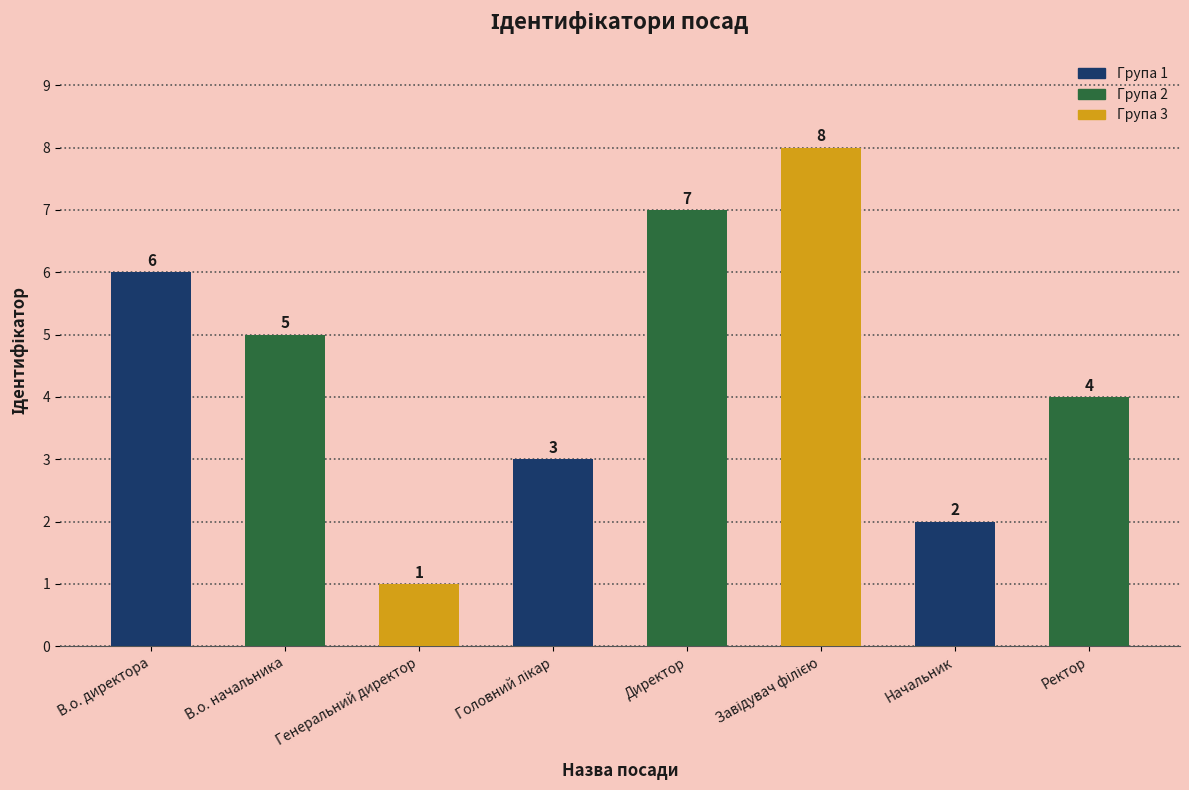

True or false: the data shows 12 at Директор.

False